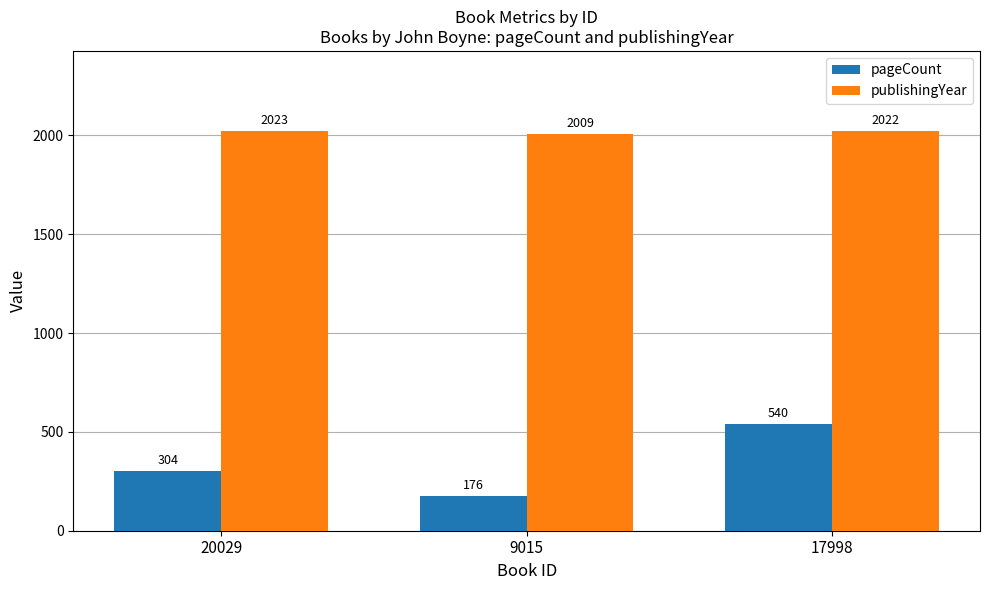

List the labels in order of pageCount value, largest first.

17998, 20029, 9015